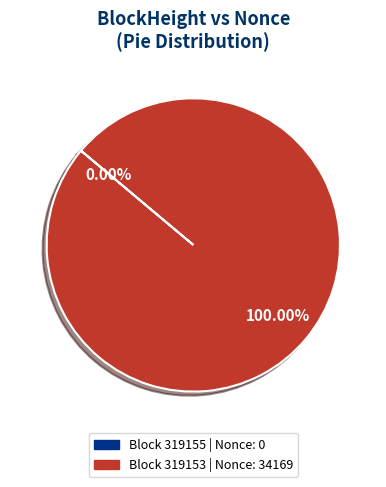

Does any single category account for the majority?

Yes